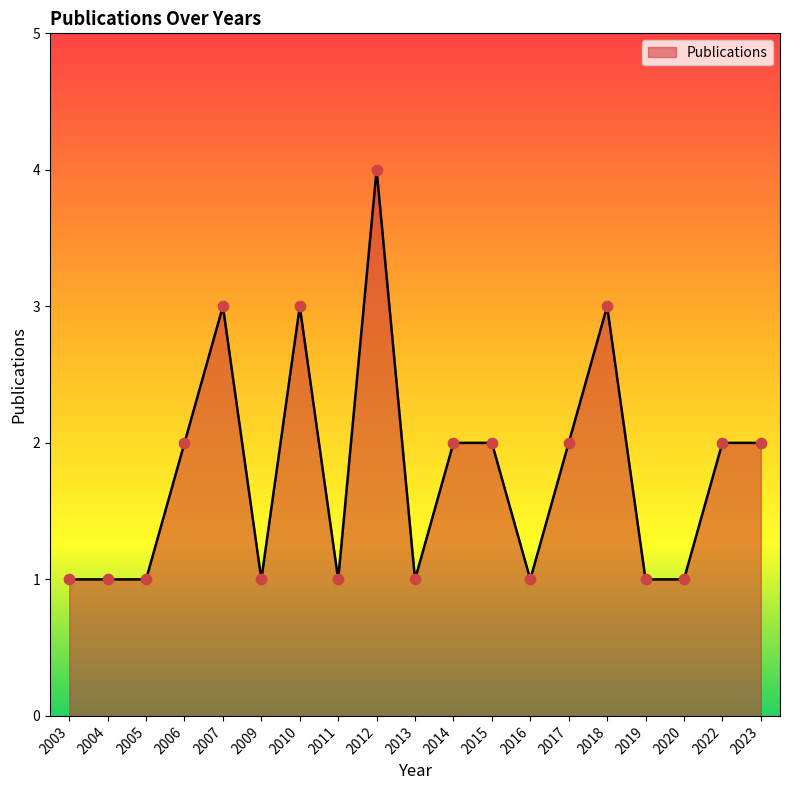

Approximately how many times larger is the value at 2016 compared to 2020?

1.0